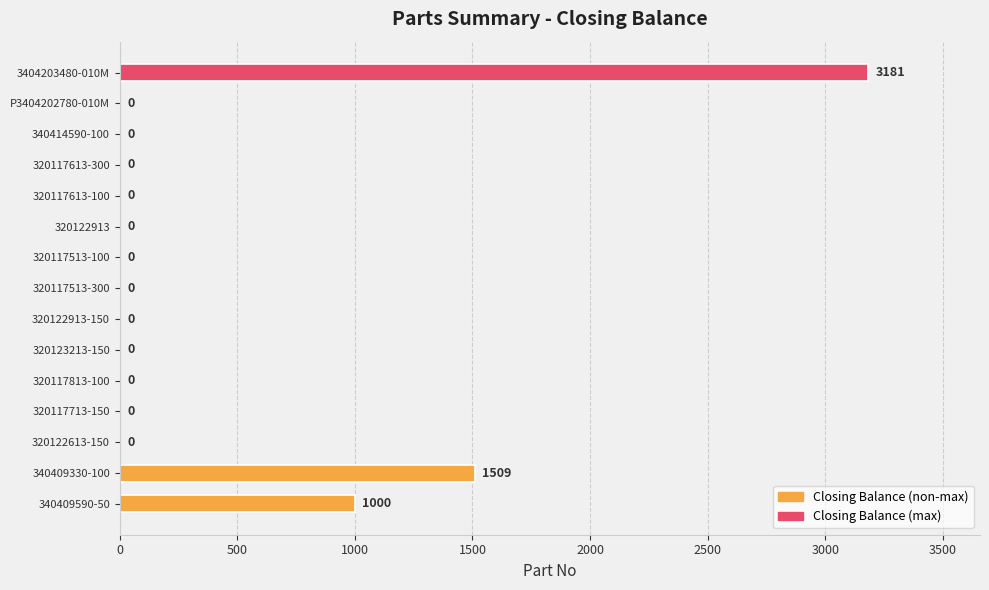

The value at 340409590-50 is 1740. True or false?

False